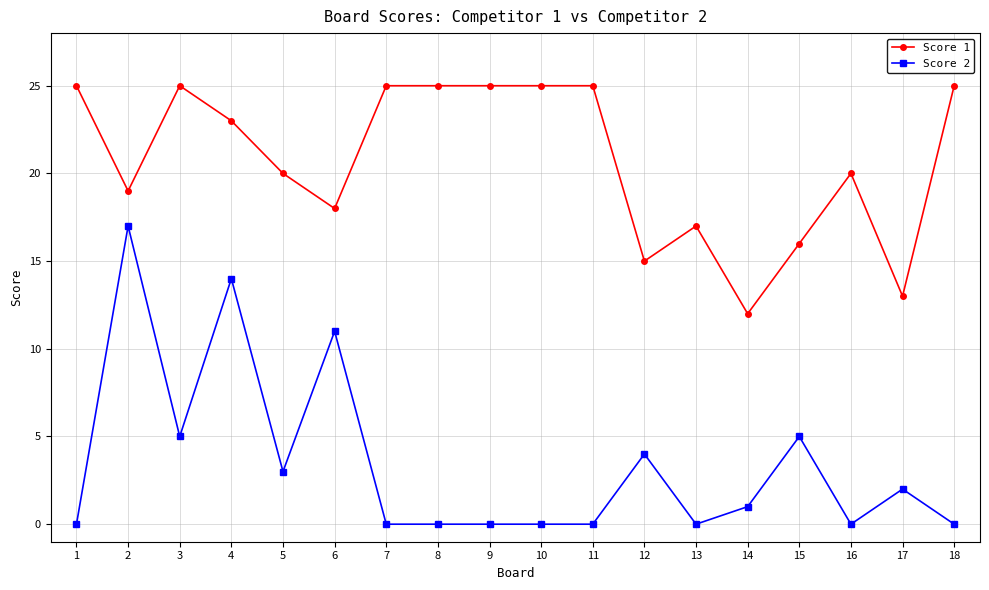

Does the chart display data point markers on the line(s)?

Yes